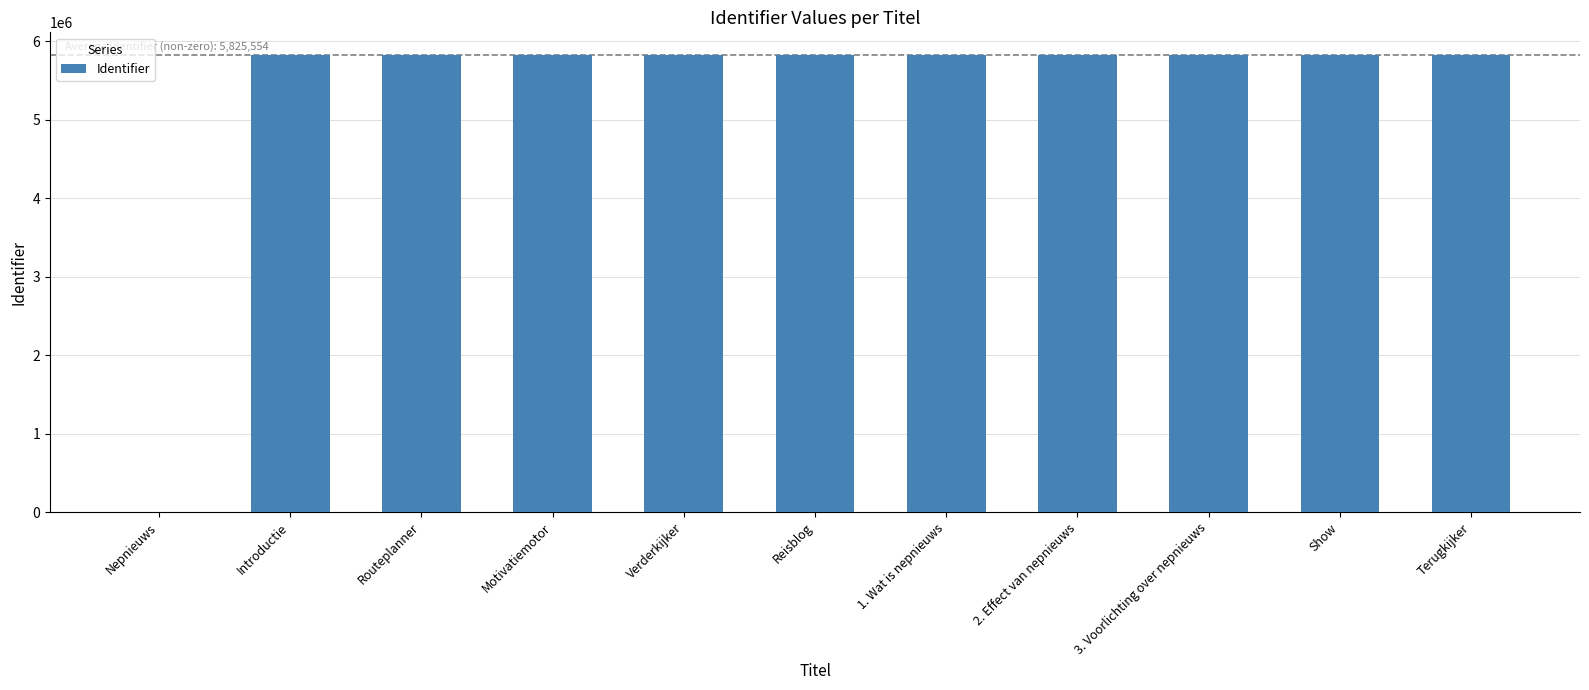

Is it true that the value at Show is 5825555?

True